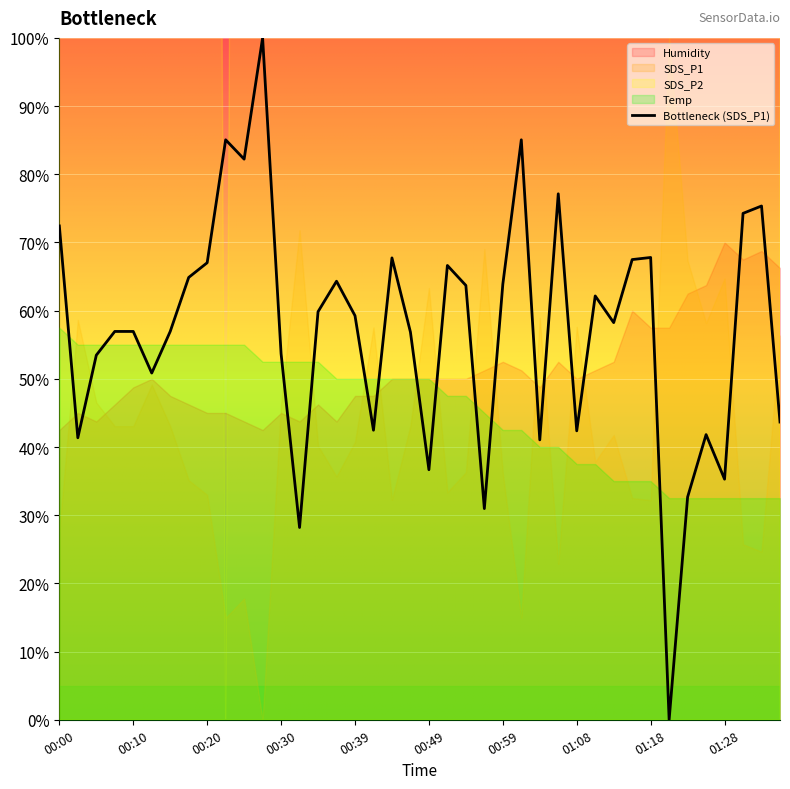

True or false: there are more than 2 points higher than both neighbors.

True